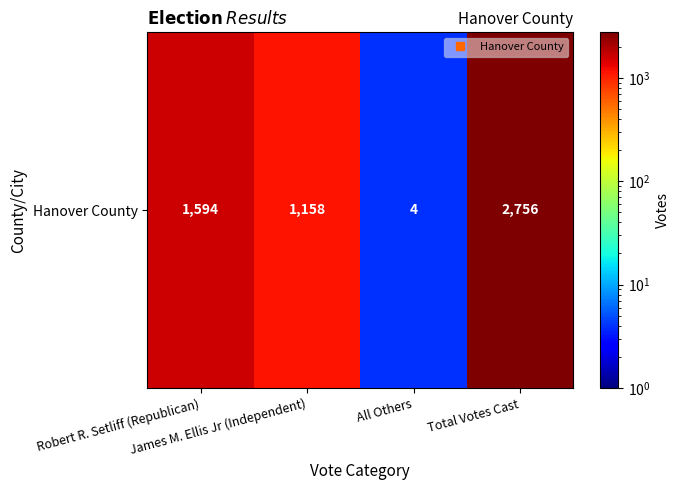

How many data points are above 1594?

1